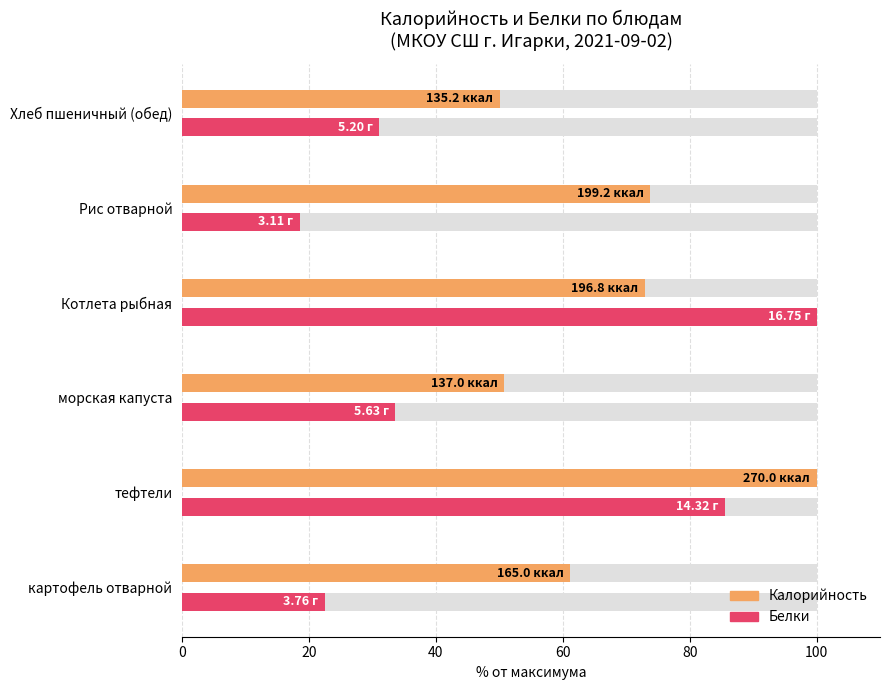

At Рис отварной, list the series in order from smallest to largest.

Белки, Калорийность